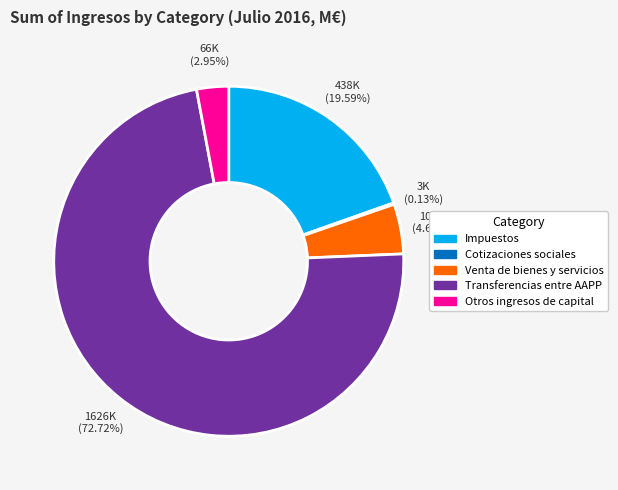

To the nearest percent, what portion does Otros ingresos de capital represent?

3%